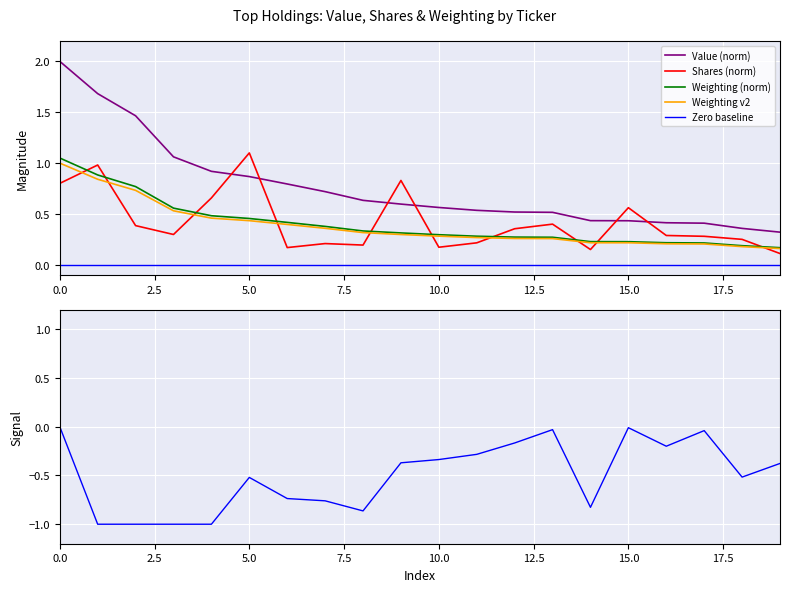

True or false: Value (norm) has more than 1 interior local peaks.

False